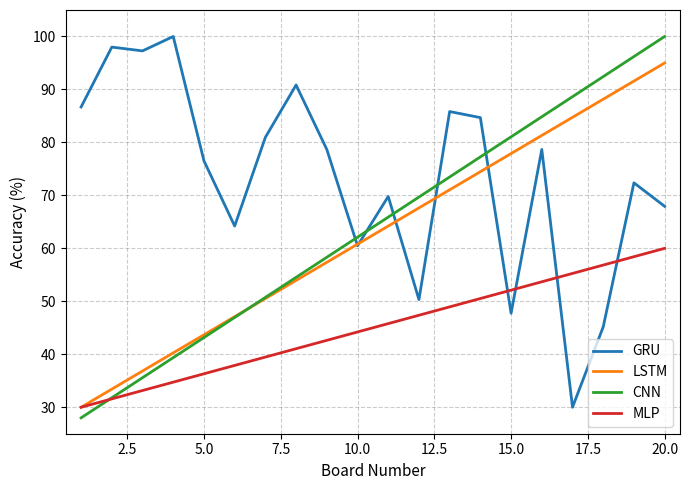

Count the number of data series in this chart.

4